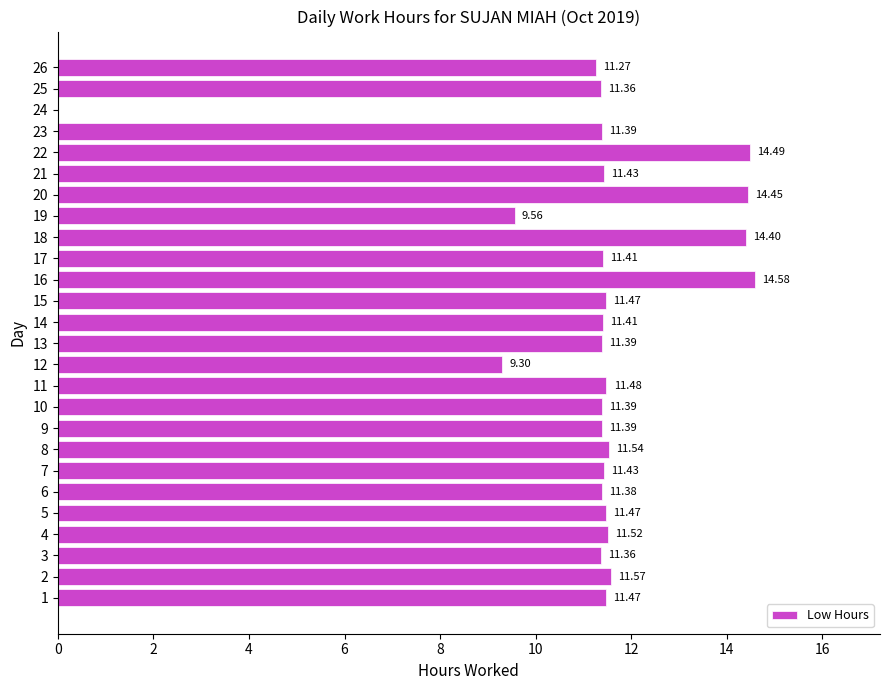

At which label is the value closest to 7?

12